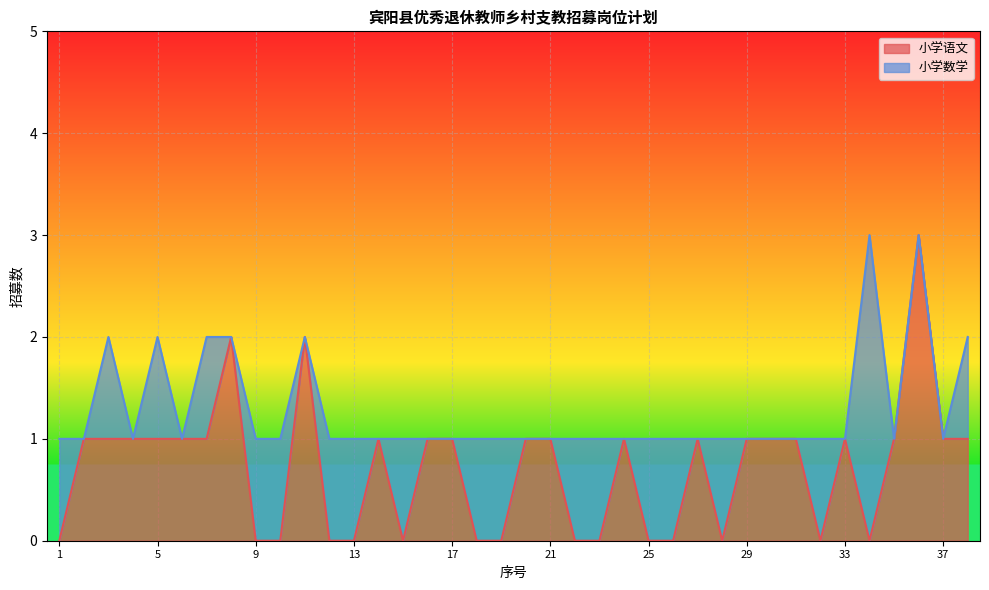

Rank the categories by value from lowest to highest.

1, 9, 10, 12, 13, 15, 18, 19, 22, 23, 25, 26, 28, 32, 34, 2, 3, 4, 5, 6, 7, 14, 16, 17, 20, 21, 24, 27, 29, 30, 31, 33, 35, 37, 38, 8, 11, 36